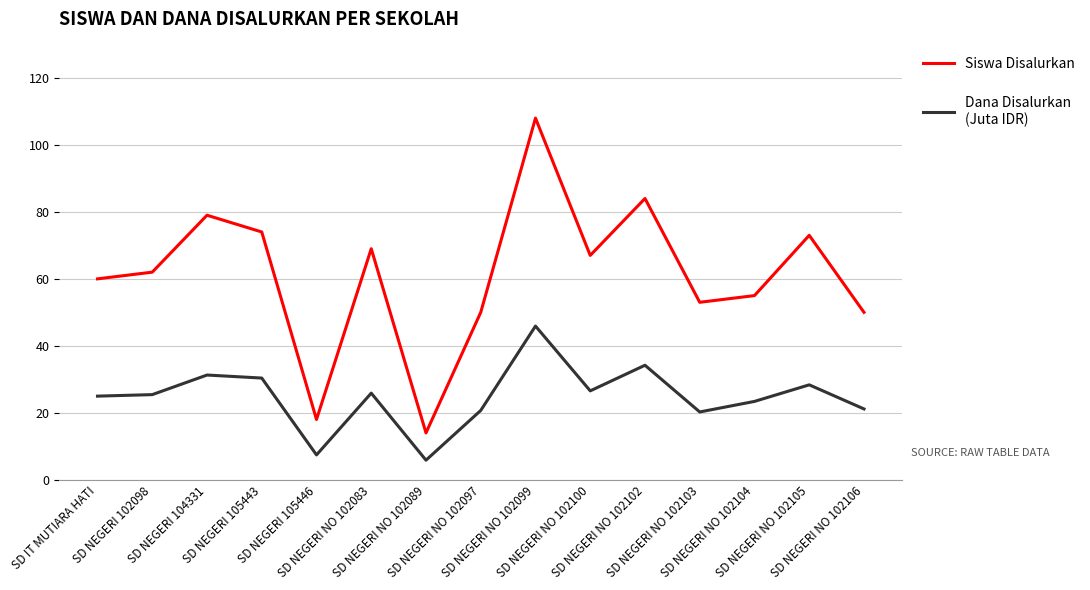

Which series has the largest total across all categories?

Siswa Disalurkan